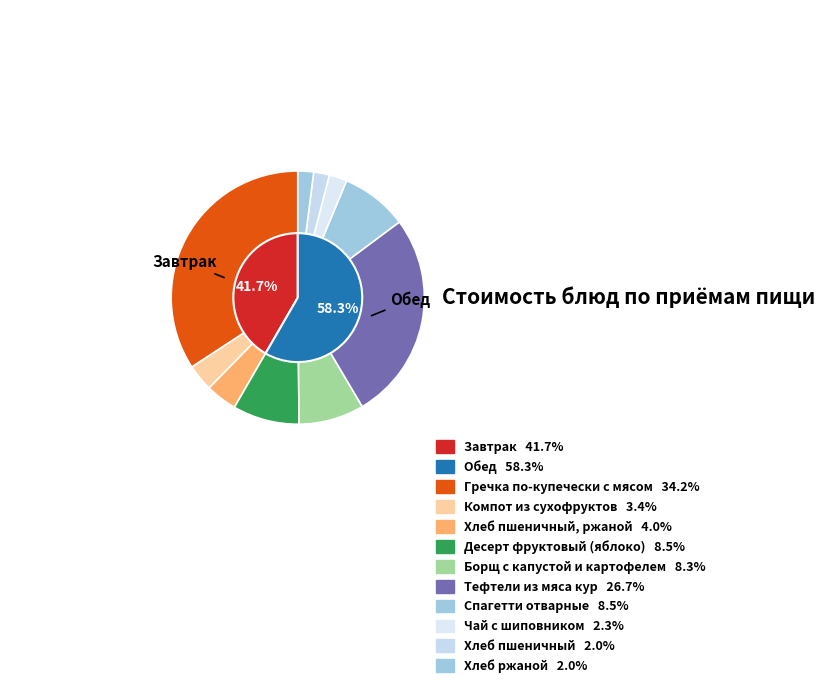

To the nearest percent, what is the combined percentage of Компот из сухофруктов and Хлеб пшеничный?

5%